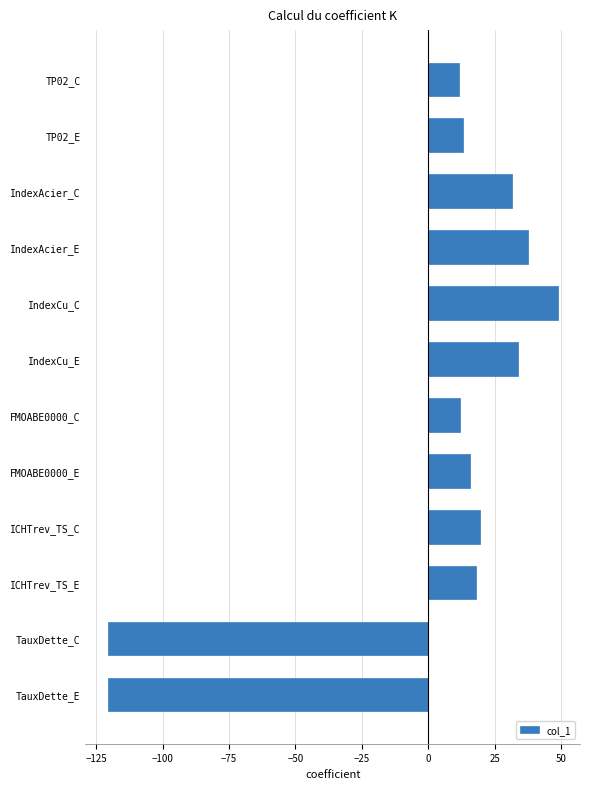

Is it true that the value at IndexAcier_C is 11.6?

False